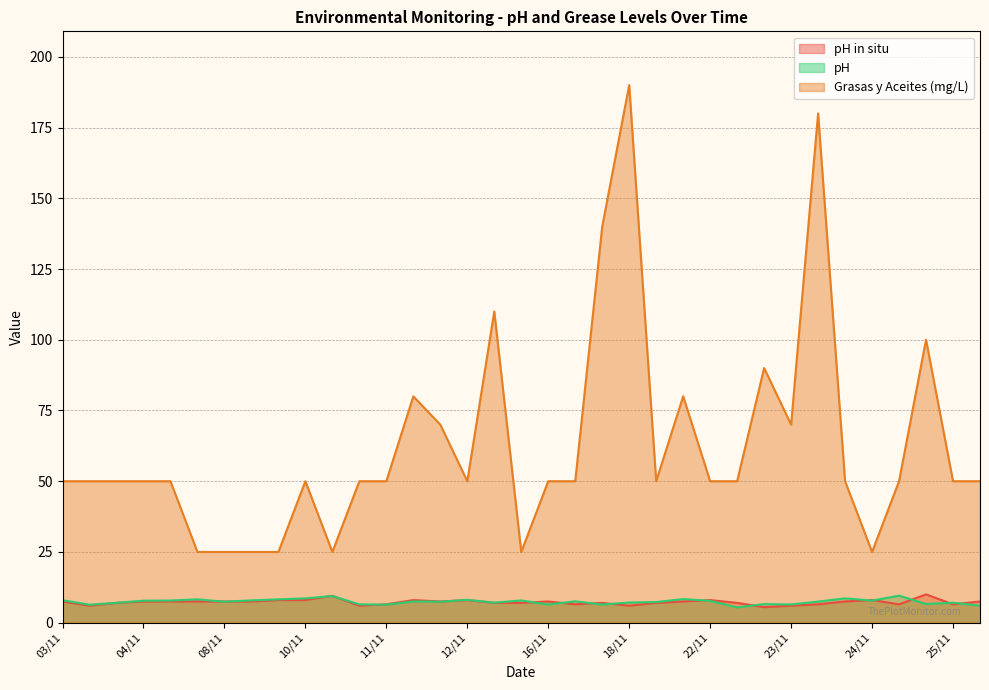

What is the maximum value shown in the chart?

190.0